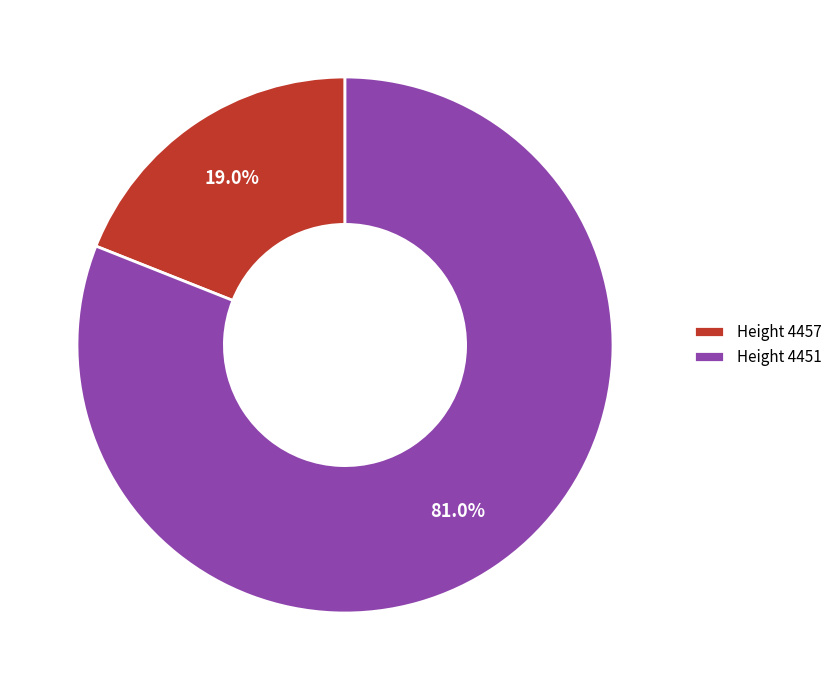

Rank the categories by value from lowest to highest.

Height 4457, Height 4451